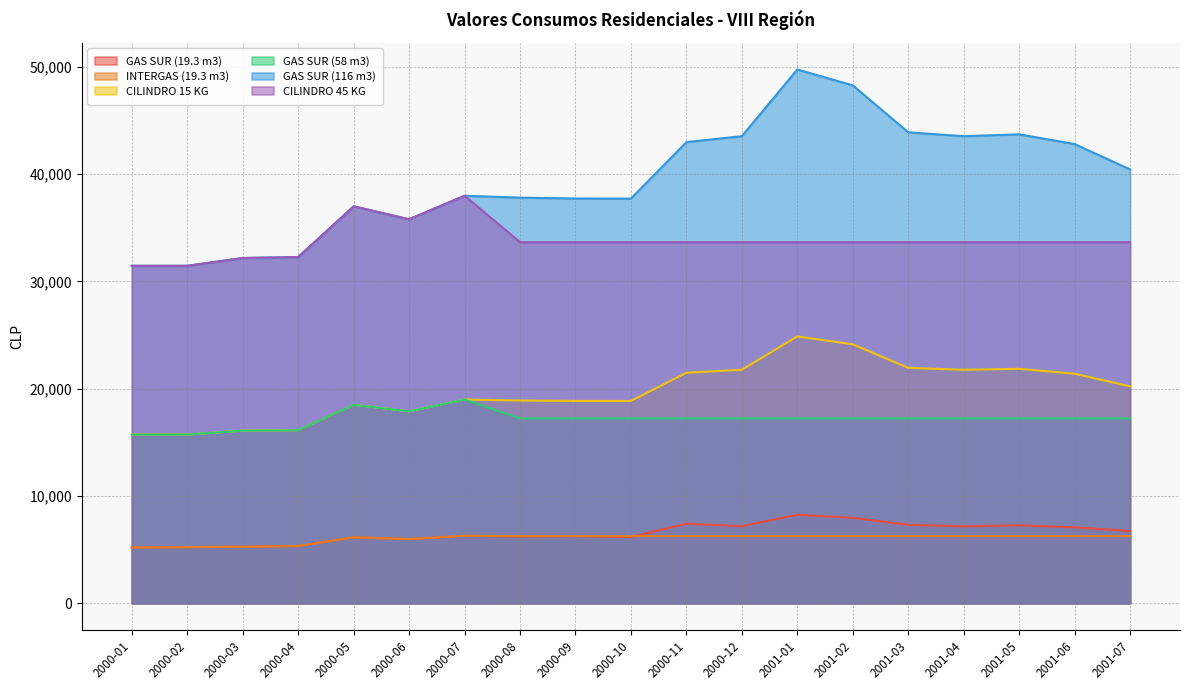

What value does the GAS SUR (19.3 m3) series have at 2001-02?

7970.0